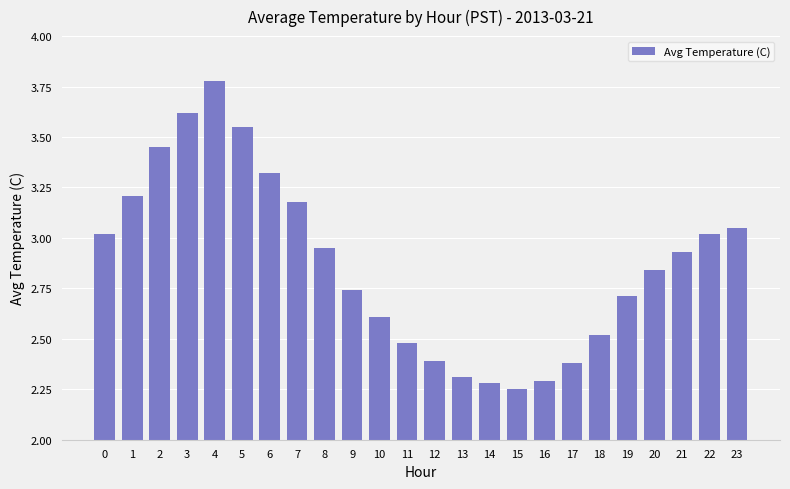

What is the sum of all values?

68.9